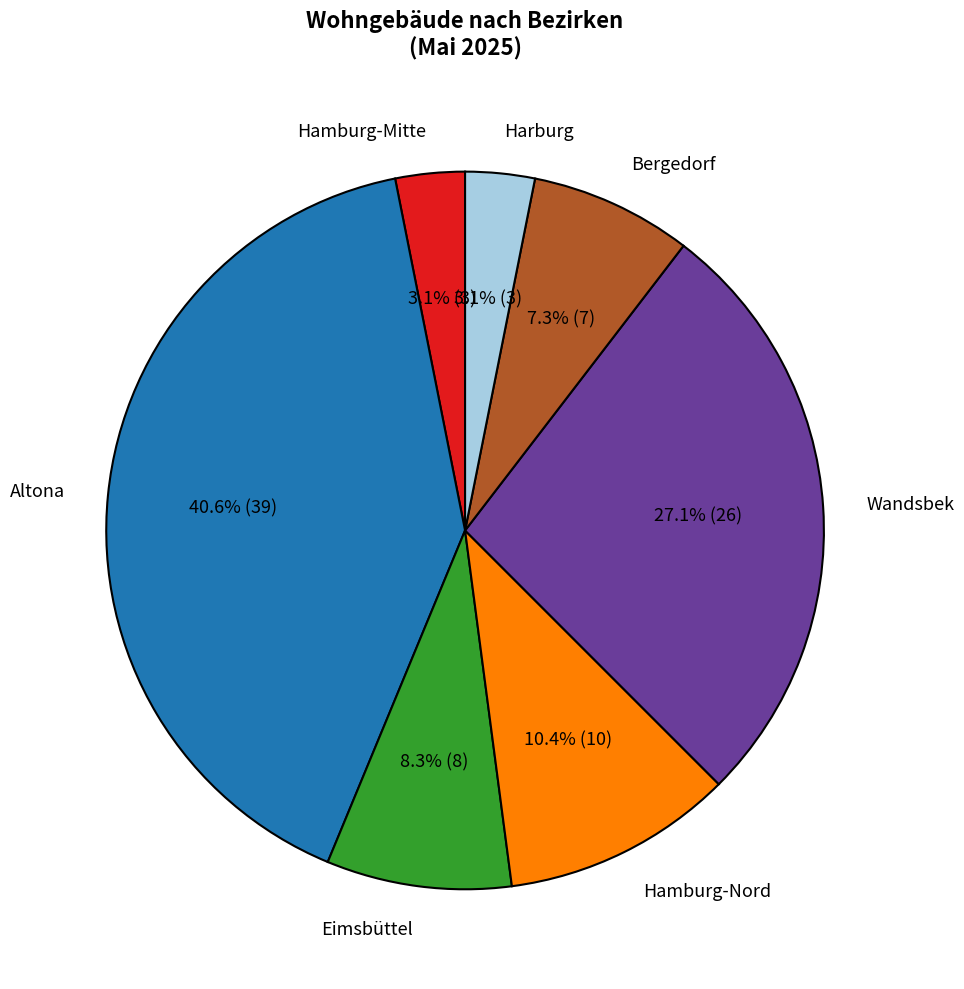

To the nearest percent, what percentage of the pie is Eimsbüttel?

8%